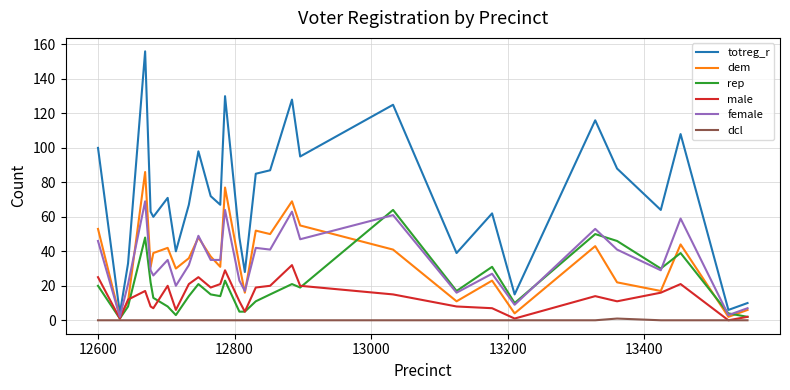

Which series has the widest spread of values?

totreg_r